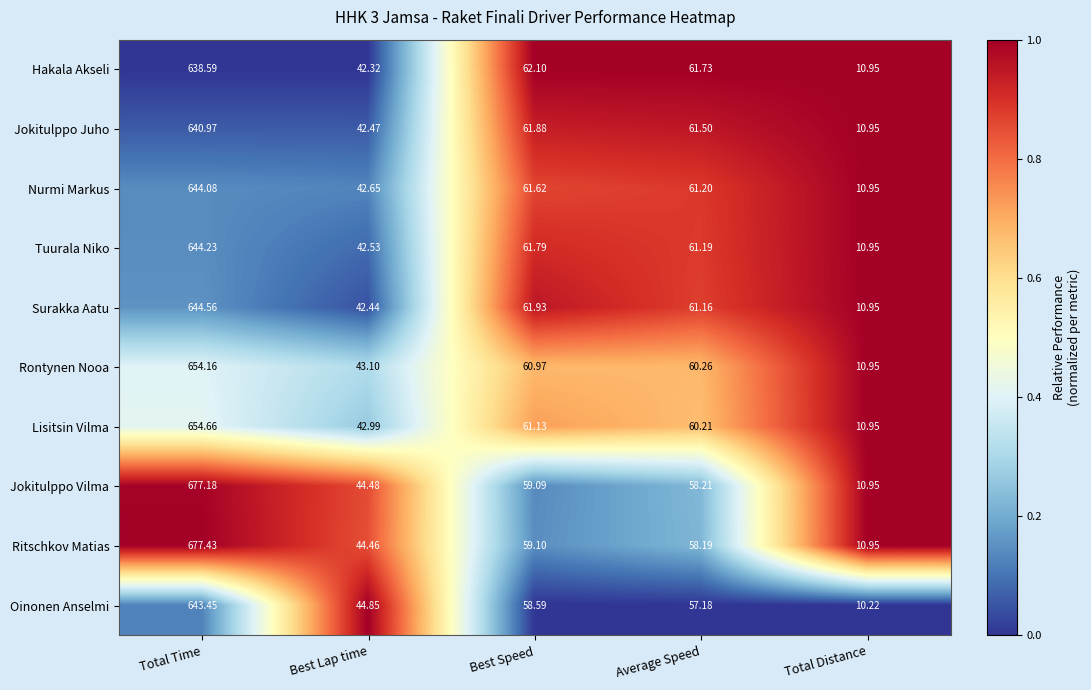

Is the value of Rontynen Nooa at Total Time greater than the value of Jokitulppo Juho at Total Time?

Yes